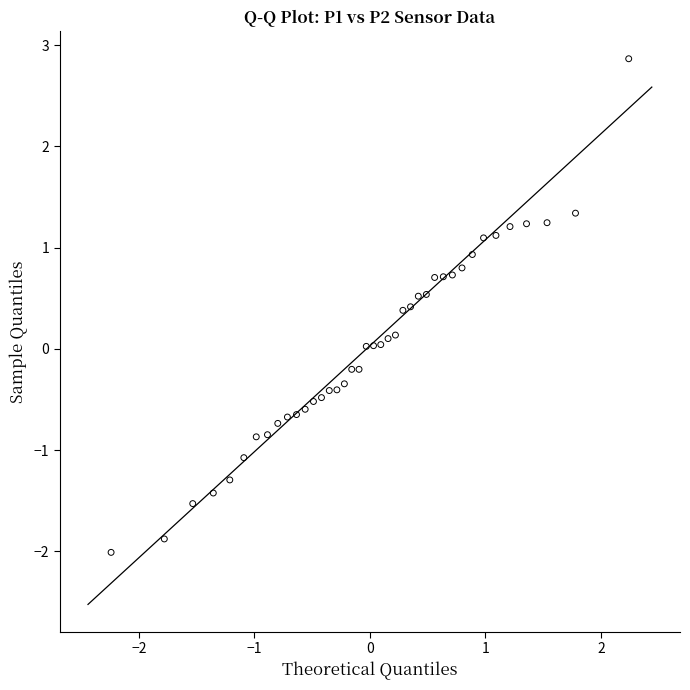

What is the range of Y values (max minus min)?

4.9